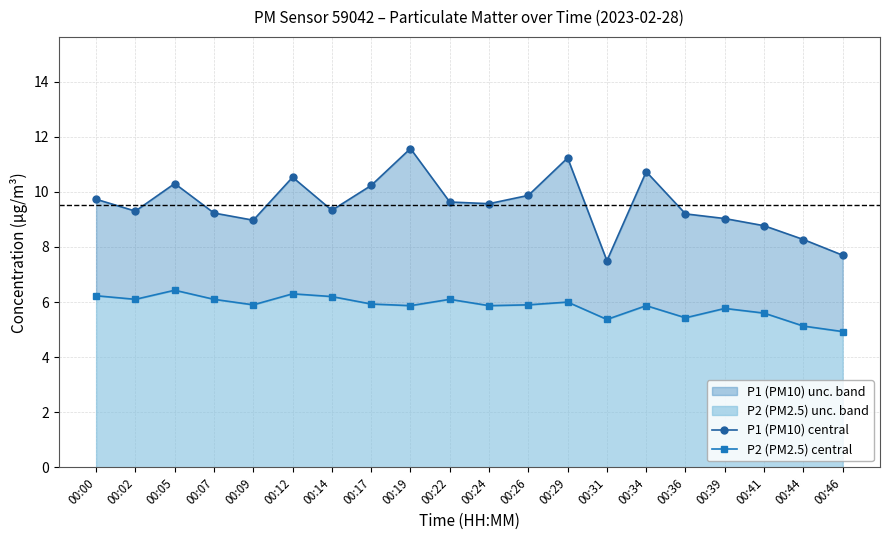

What is the smallest value displayed?

4.9